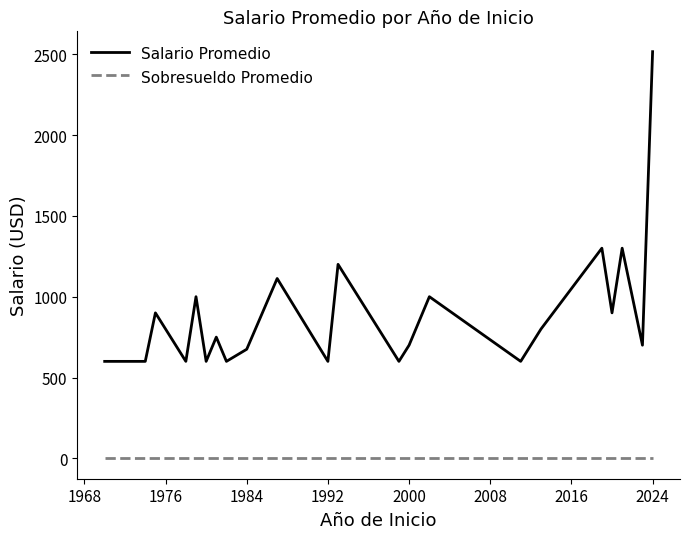

How many lines are shown in the chart?

2